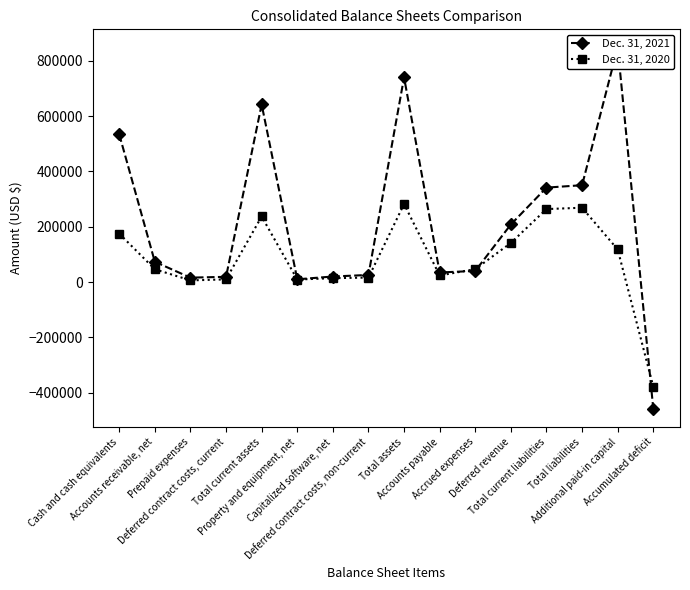

Where is the first local minimum for Dec. 31, 2020?

Prepaid expenses